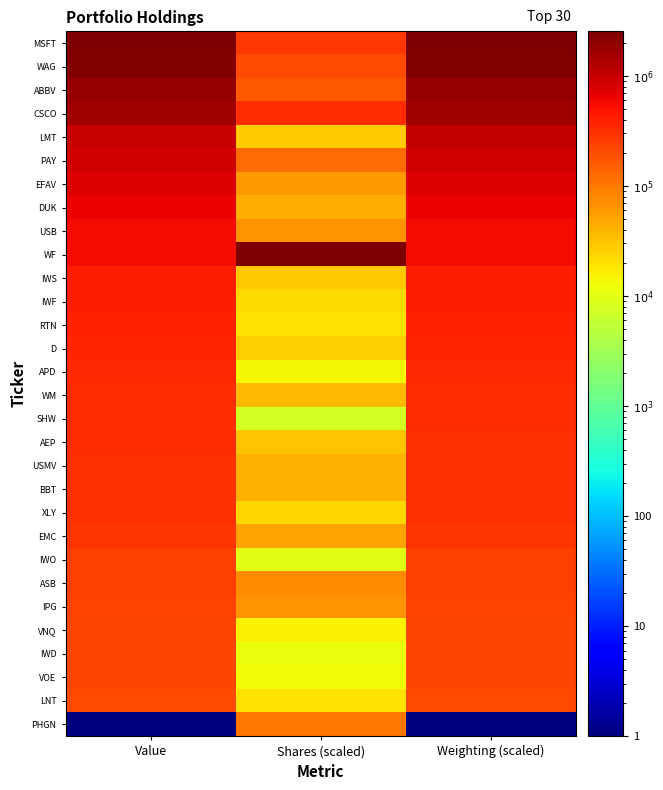

At which category is the sum across all series the highest?

Weighting (scaled)